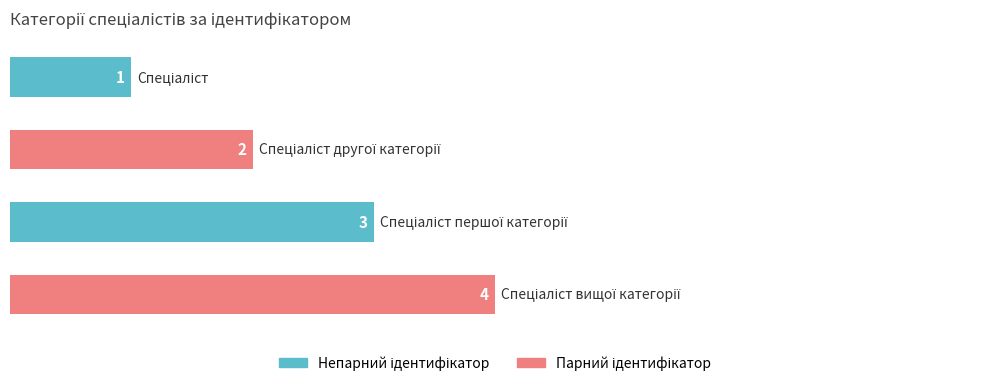

What is the value of the 2nd bar from the top?

2